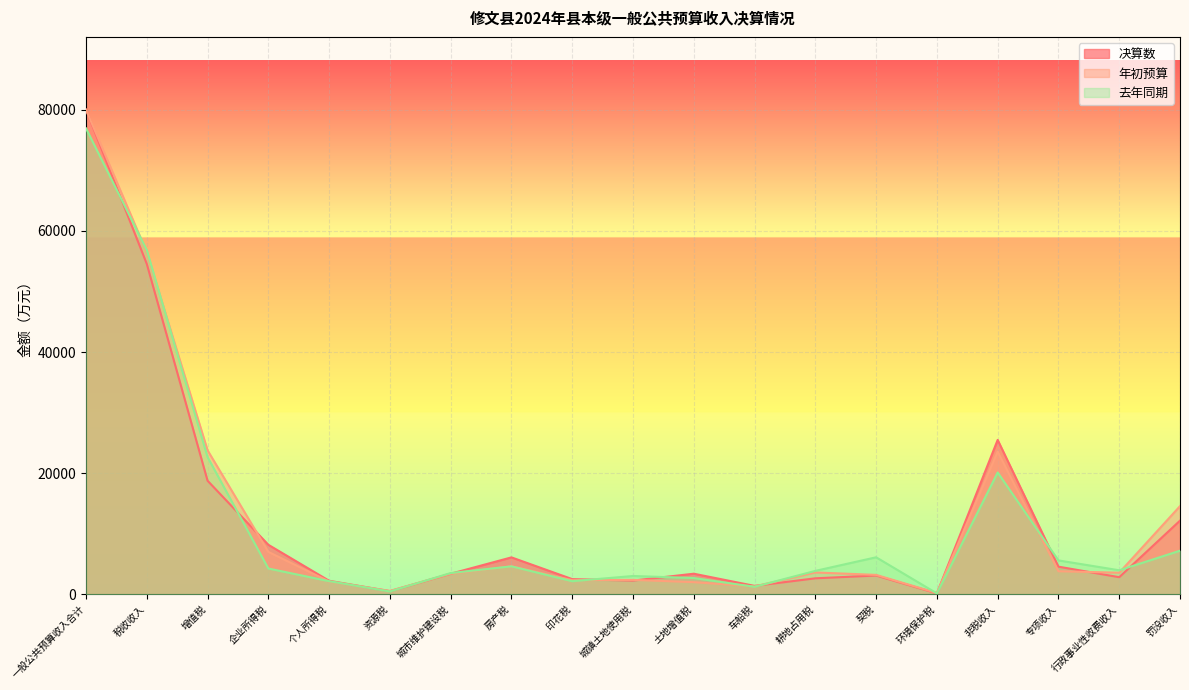

True or false: 年初预算 and 决算数 cross at least once.

True